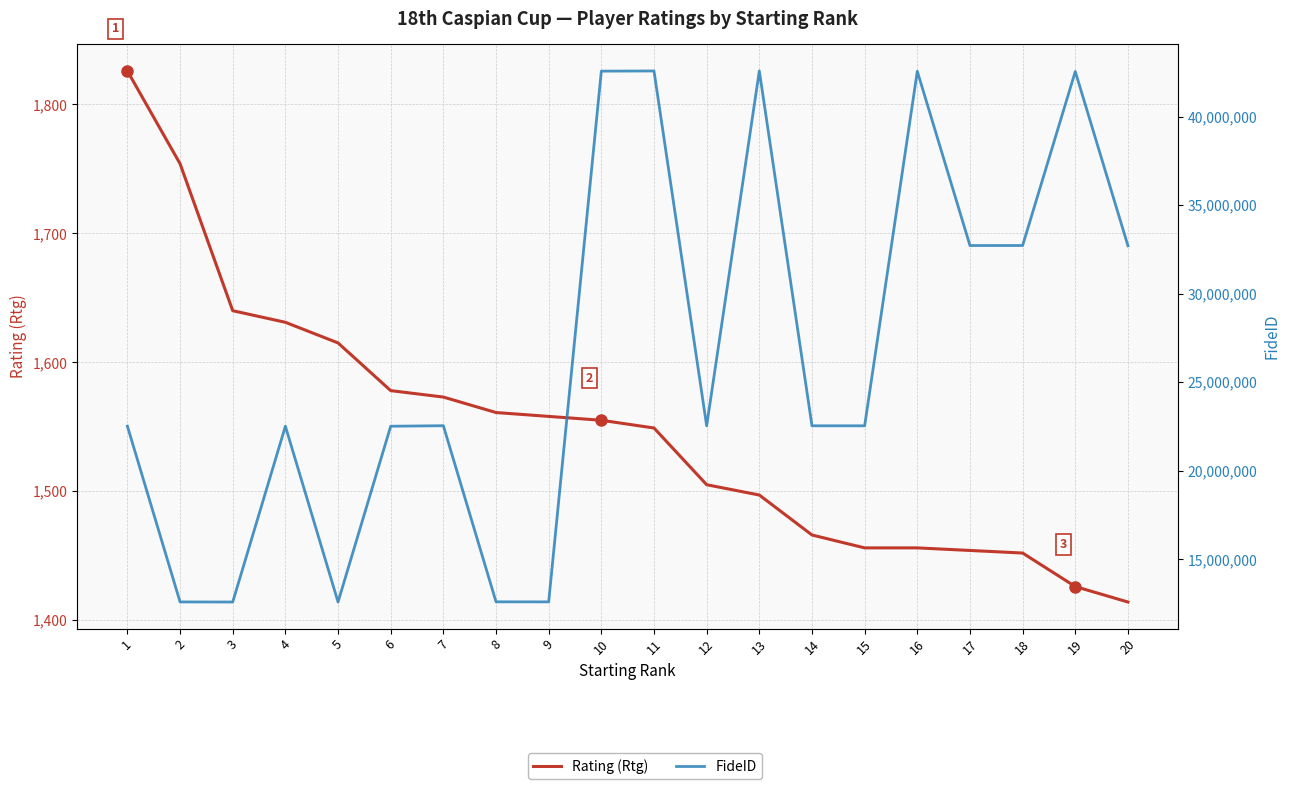

Which series has the widest spread of values?

FideID